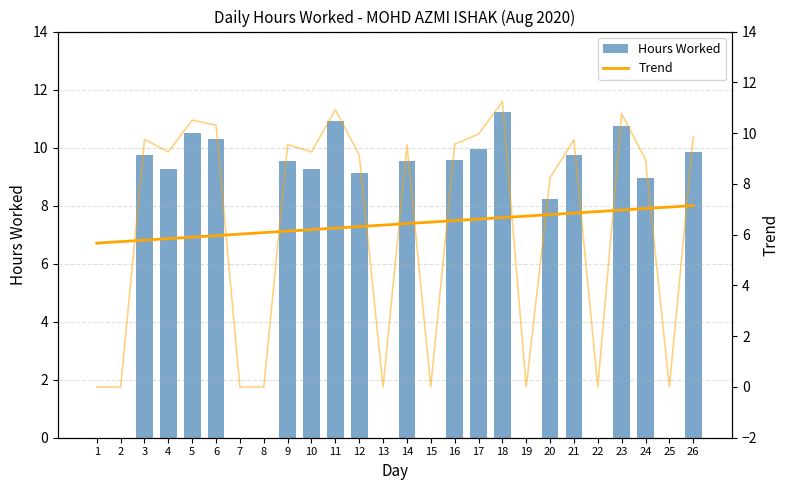

How many positive values does the Hours Worked series have?

17